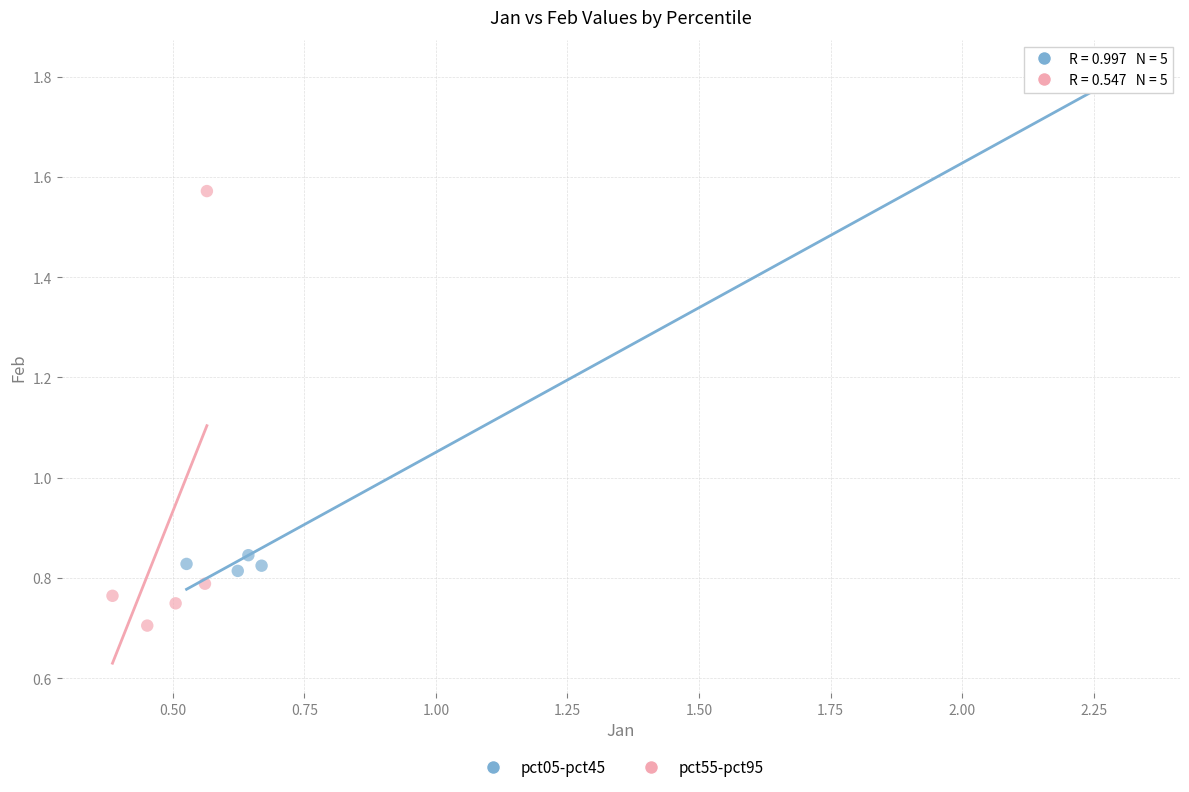

Which series contains the highest Y value?

pct05-pct45